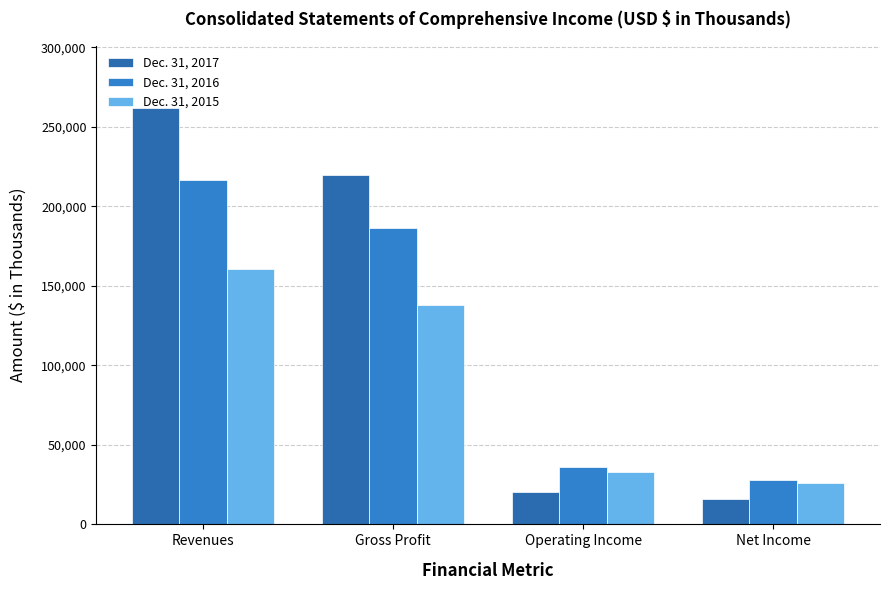

What is the total value across all series at Net Income?

69933